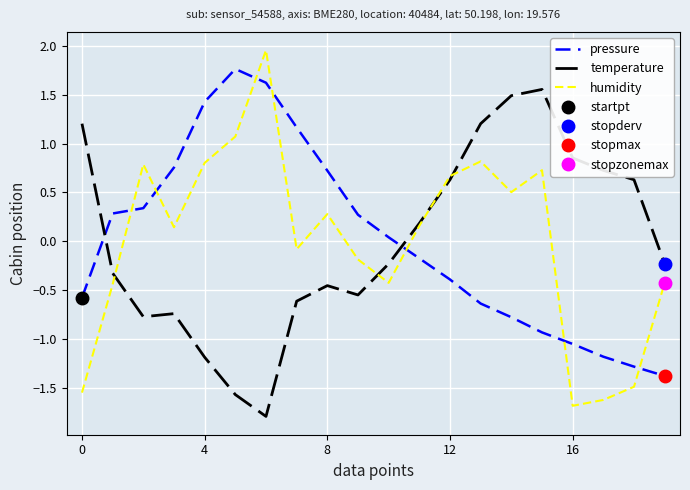

What is the highest value of the temperature series?

1.6